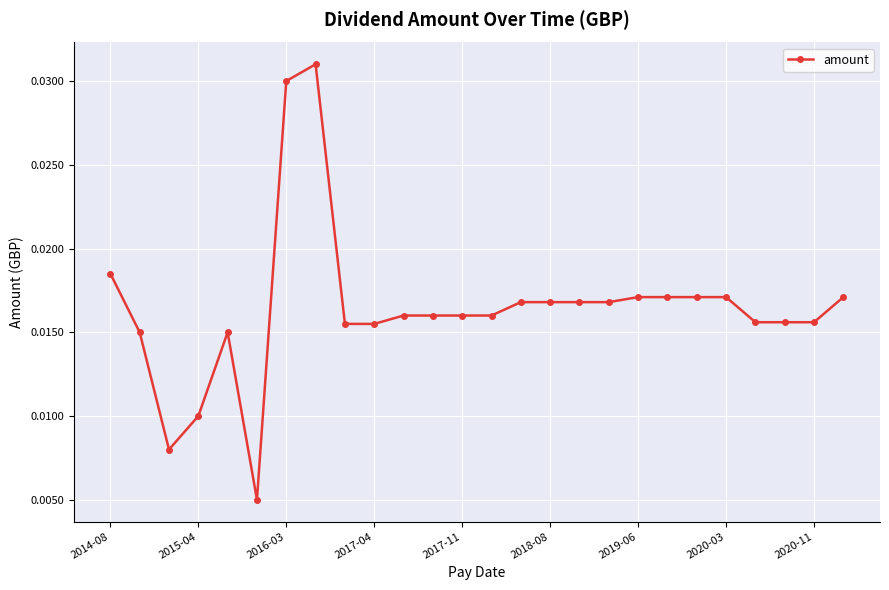

Count the values in the range 0 to 1.

26